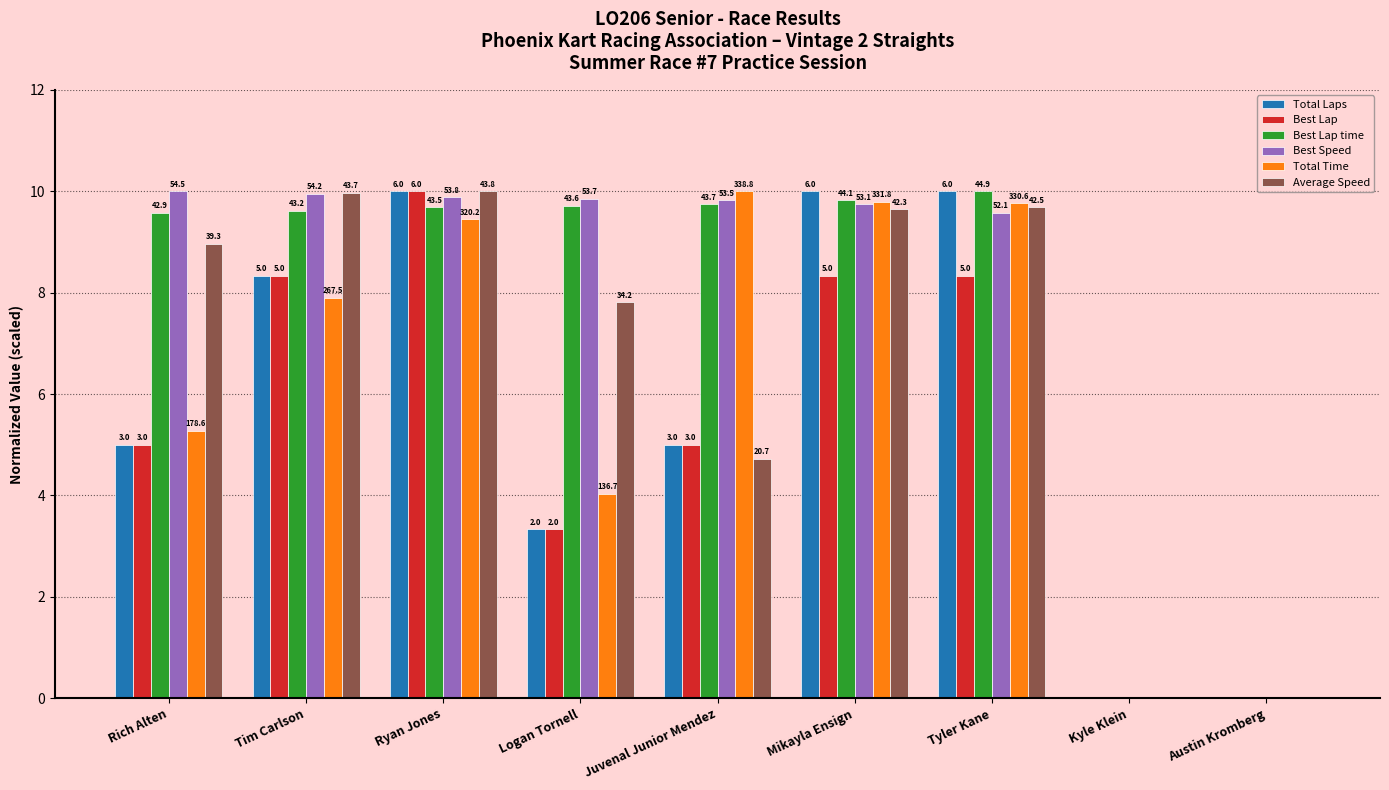

Where does the Total Time series first go above 7?

Tim Carlson